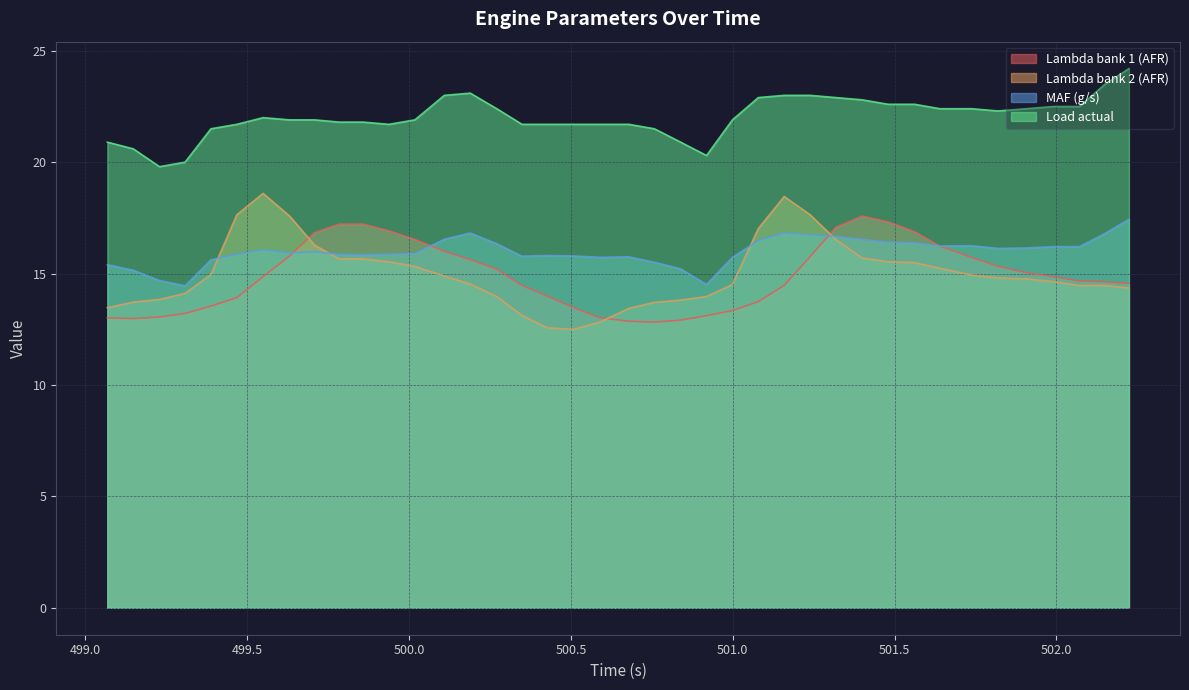

Which series has the largest total across all categories?

Load actual